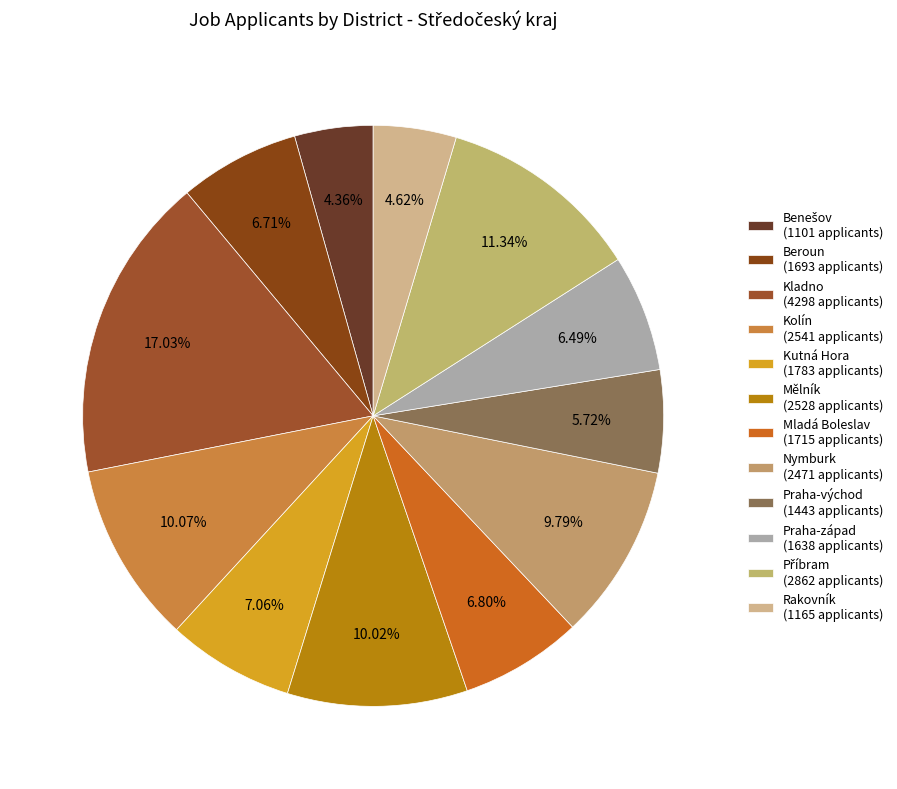

How many segments does this pie chart have?

12